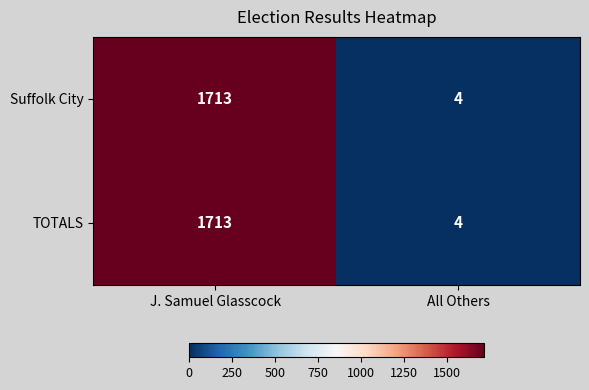

Which category has the highest value across all series?

J. Samuel Glasscock